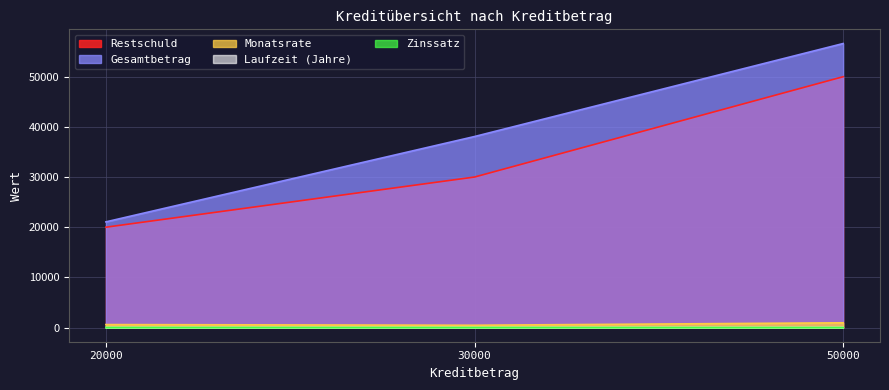

What is the difference between the highest and lowest values at 20000?

21059.2